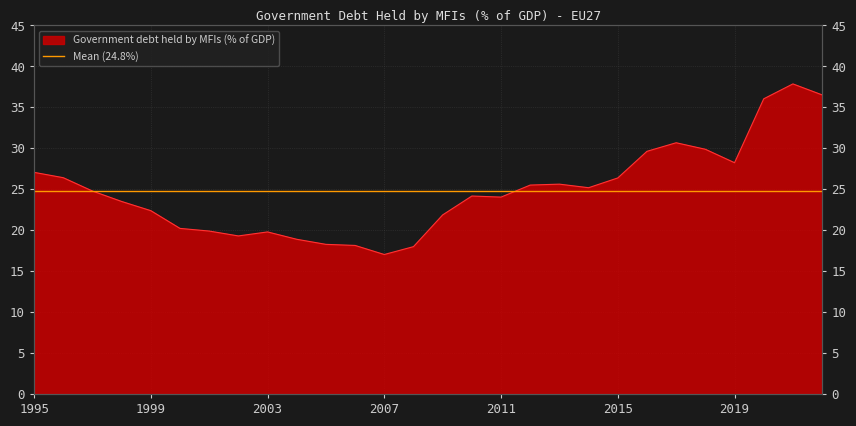

Reading right to left, extract all data points from this chart.

36.5	37.9	36.0	28.2	29.9	30.7	29.6	26.4	25.2	25.6	25.5	24.0	24.2	21.9	18.0	17.0	18.1	18.3	18.9	19.8	19.3	19.9	20.2	22.4	23.5	24.8	26.4	27.1